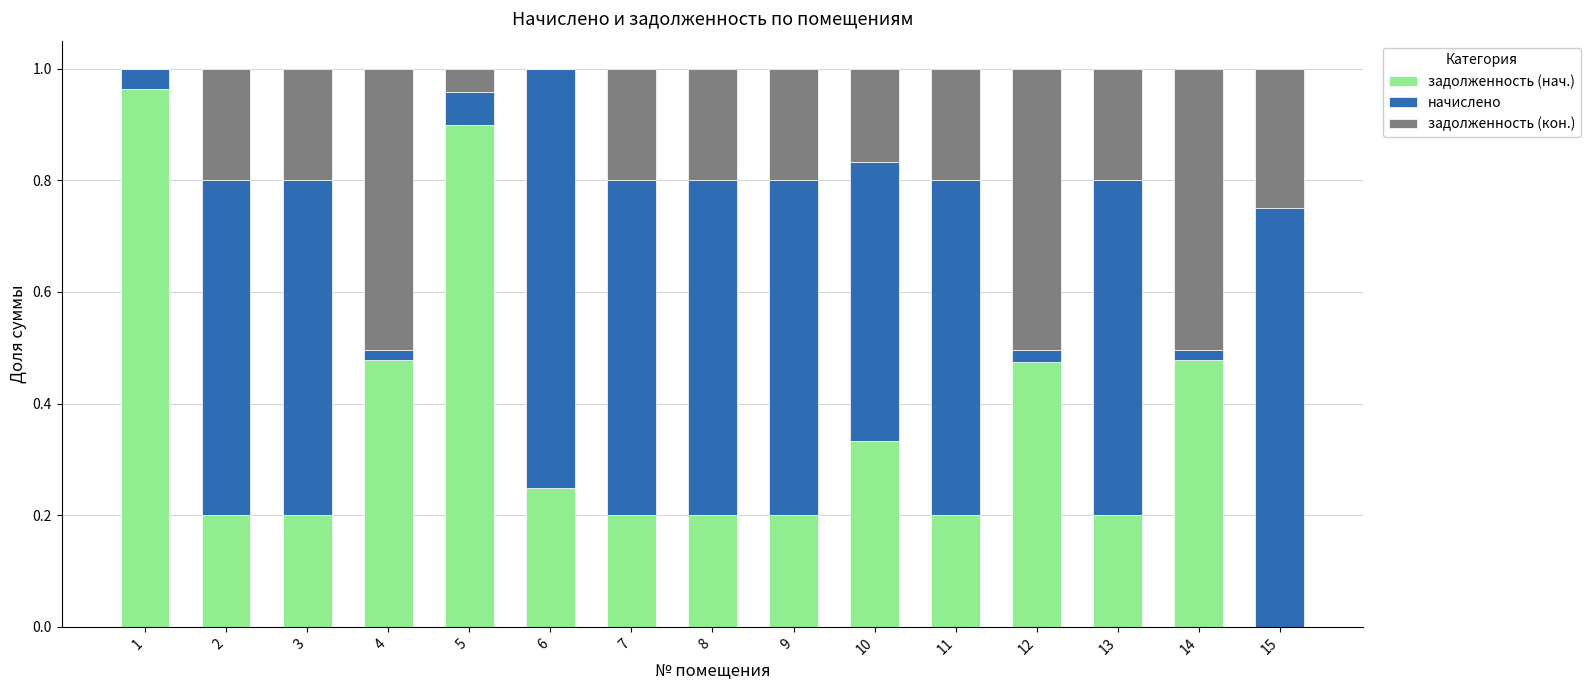

What are all the series names shown in the legend?

задолженность (нач.), начислено, задолженность (кон.)